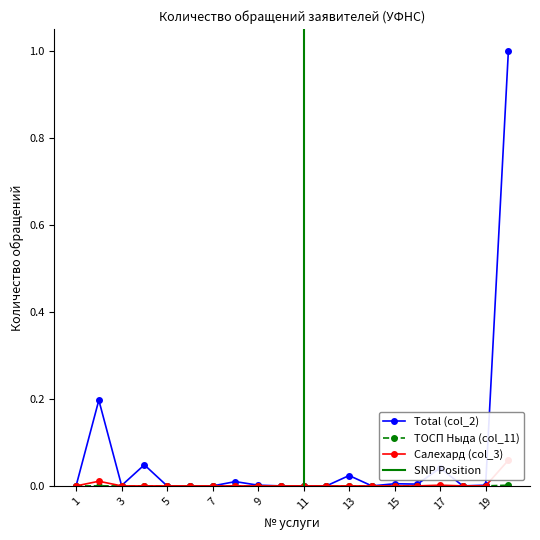

Does the chart display data point markers on the line(s)?

Yes